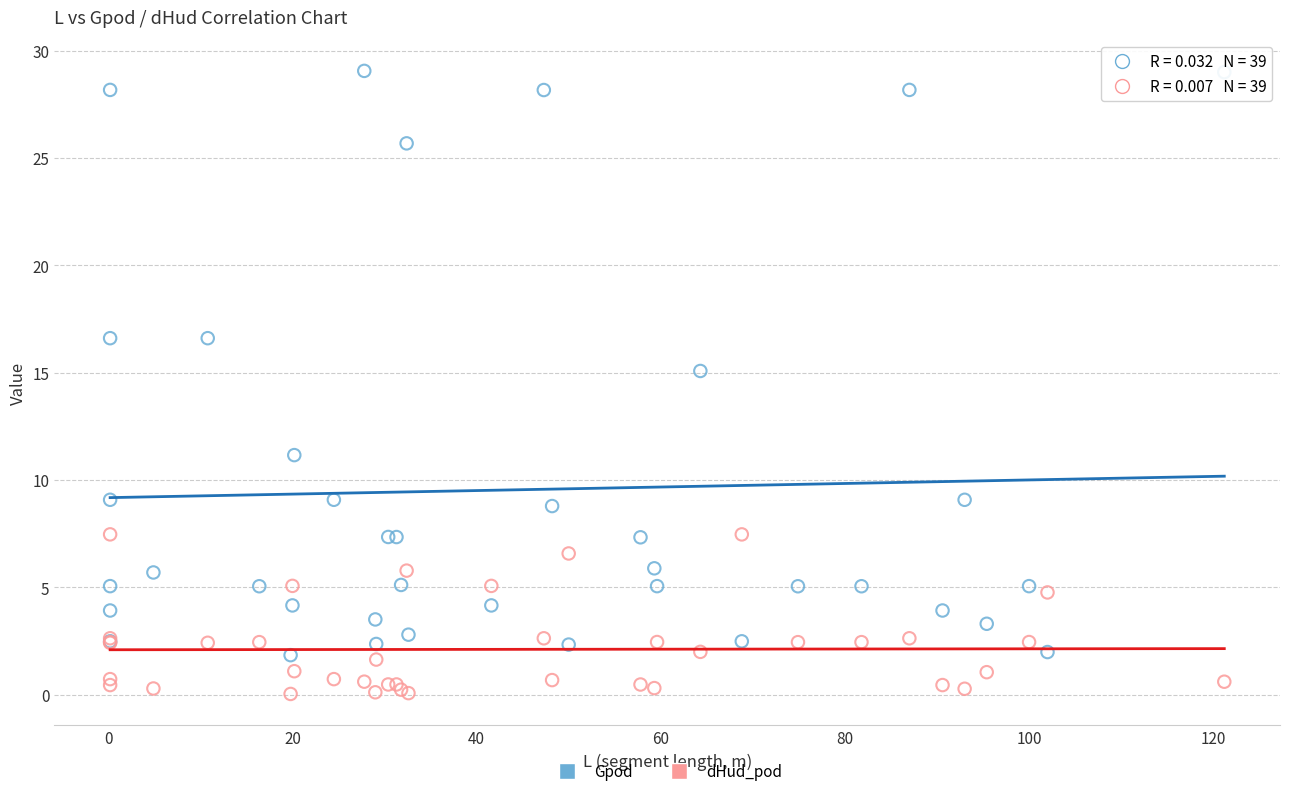

Which series contains the highest Y value?

Gpod